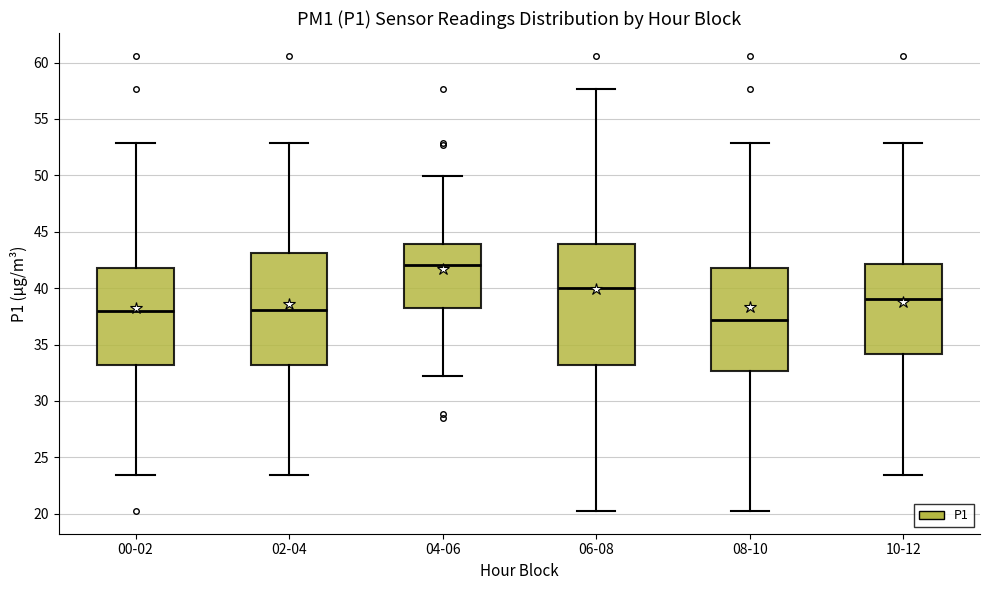

Reading left to right, read every box against the y-axis: the position of its median line, the range the box covers, and the ends of its whiskers. The values are not printed on the chart, so give them approximately, as read against the axis.

00-02: median 38.0, box 33.0 to 42.0, whiskers 23.5 to 53.0
02-04: median 38.0, box 33.0 to 43.0, whiskers 23.5 to 53.0
04-06: median 42.0, box 38.5 to 44.0, whiskers 32.0 to 50.0
06-08: median 40.0, box 33.0 to 44.0, whiskers 20.5 to 57.5
08-10: median 37.0, box 32.5 to 41.5, whiskers 20.5 to 53.0
10-12: median 39.0, box 34.0 to 42.0, whiskers 23.5 to 53.0